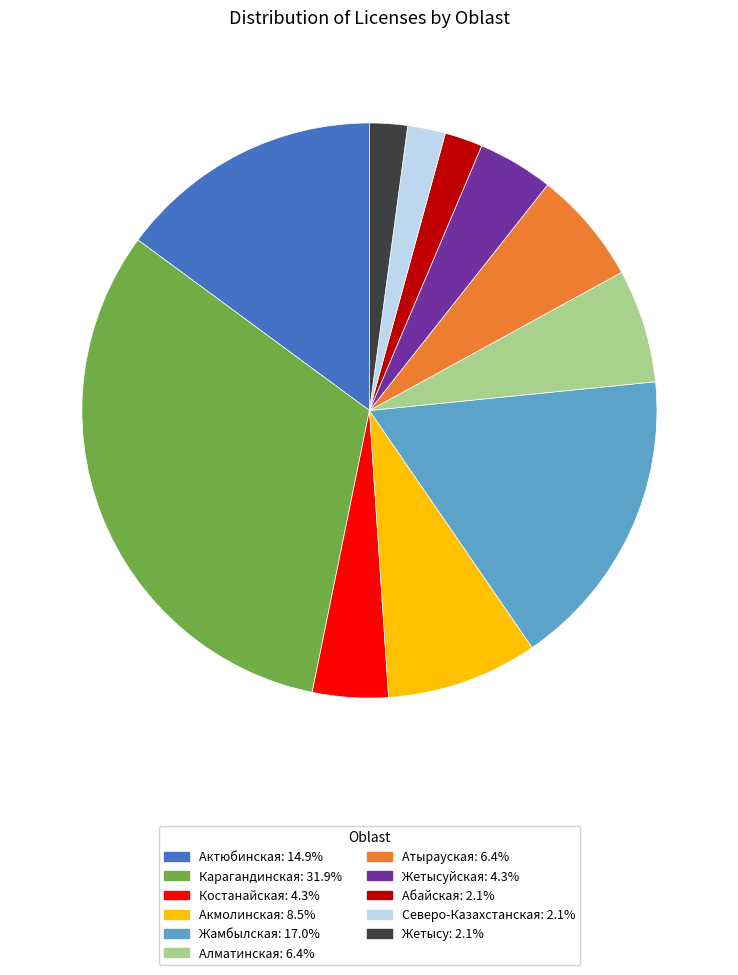

Does any single category account for the majority?

No